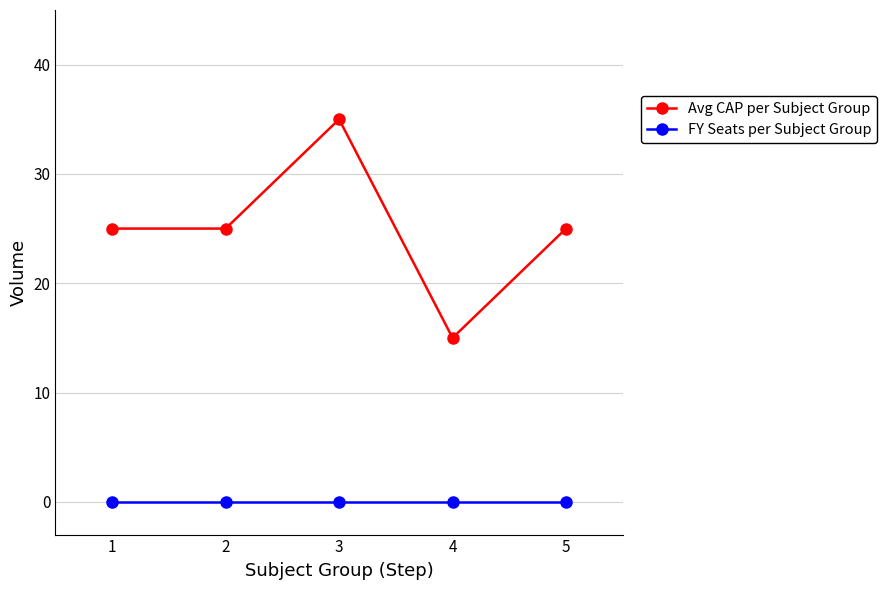

What is the total value across all series at 1?

25